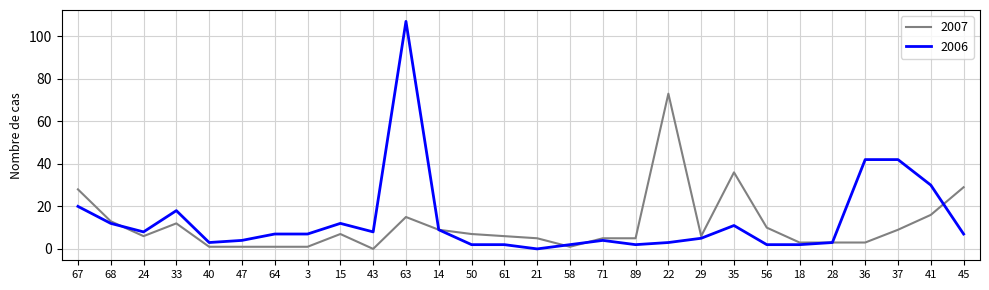

What is the difference between the 2006 values at 68 and 22?

9